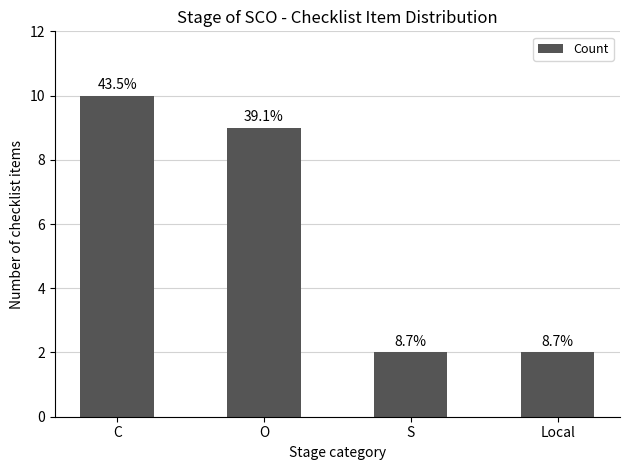

What is the approximate value at Local?

2